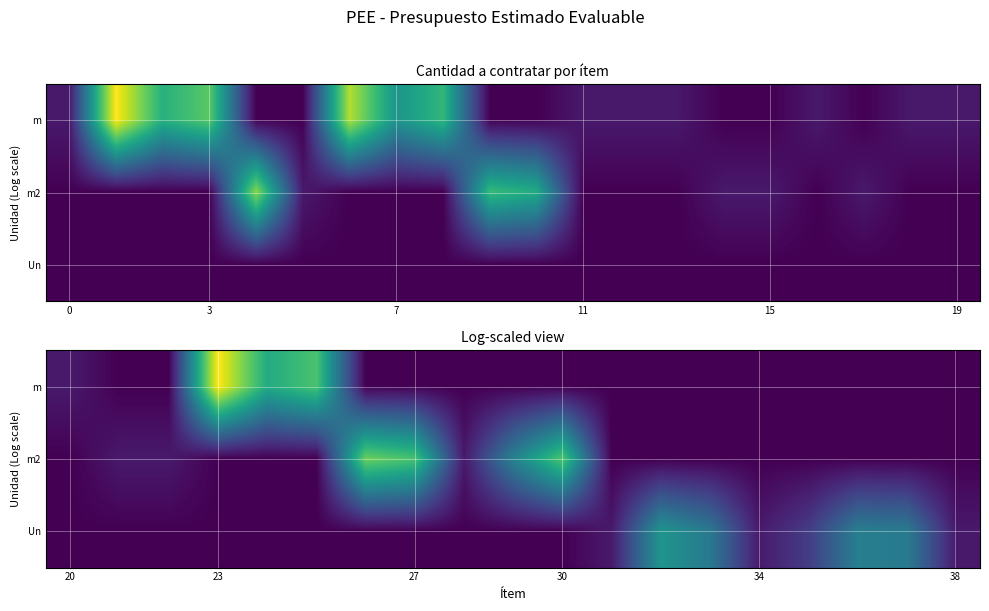

Which series has the largest range (max minus min)?

m